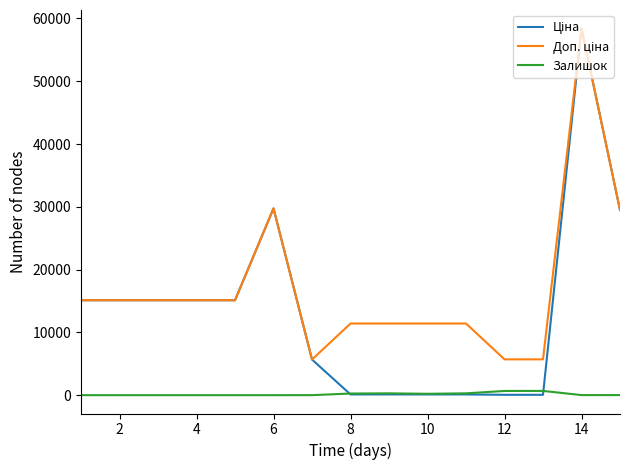

True or false: Ціна and Доп. ціна cross at least once.

False